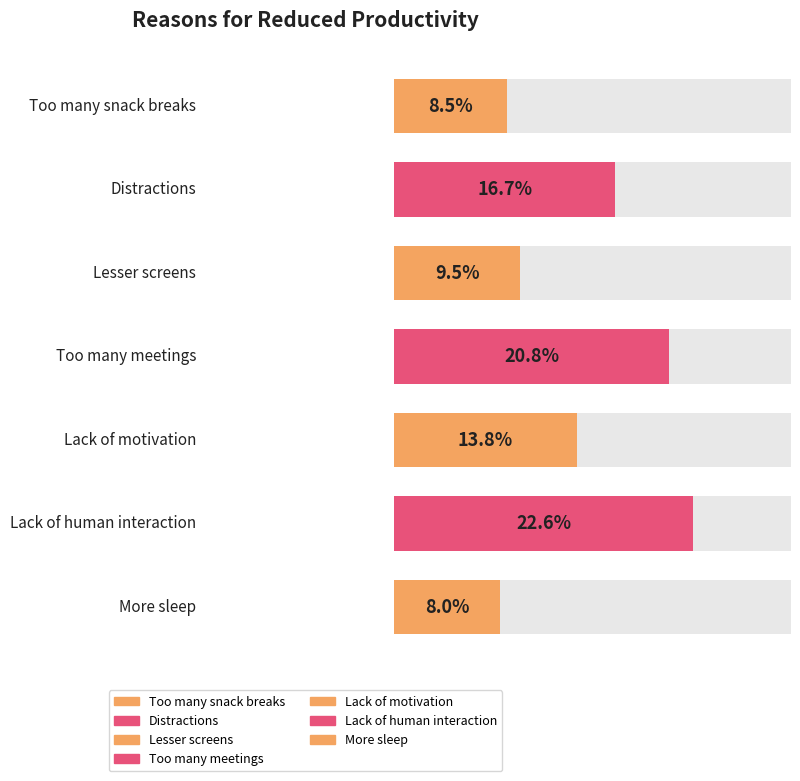

What is the minimum value shown in the chart?

8.0